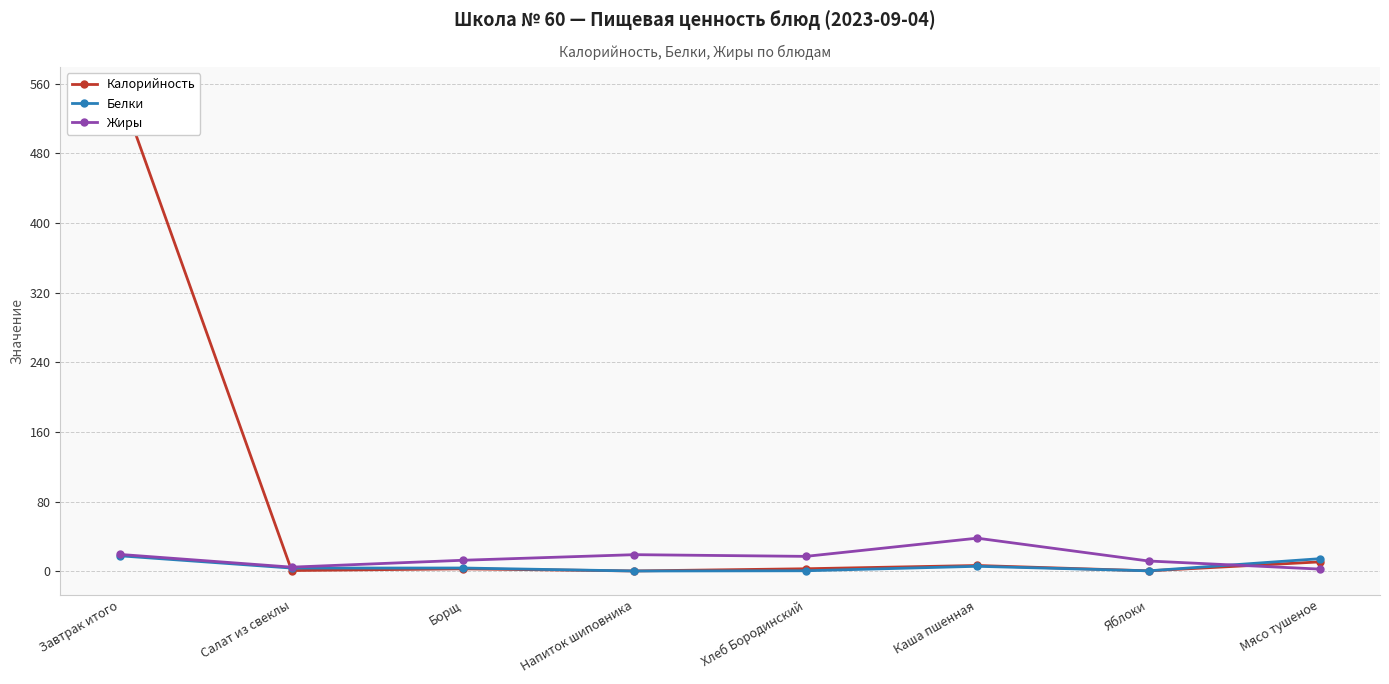

Rank the series by their maximum value, from highest to lowest.

Калорийность, Жиры, Белки